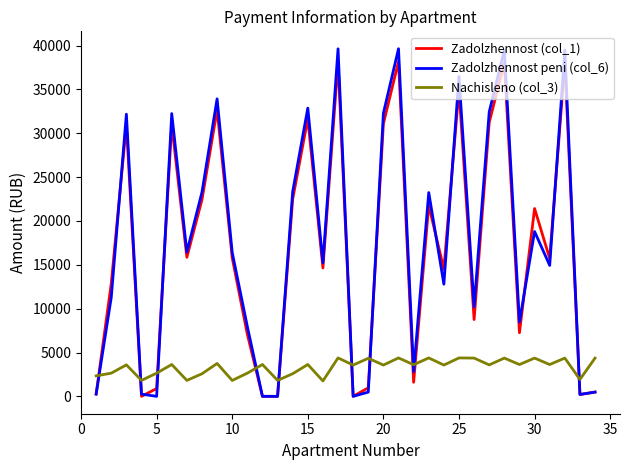

Does the chart display data point markers on the line(s)?

No